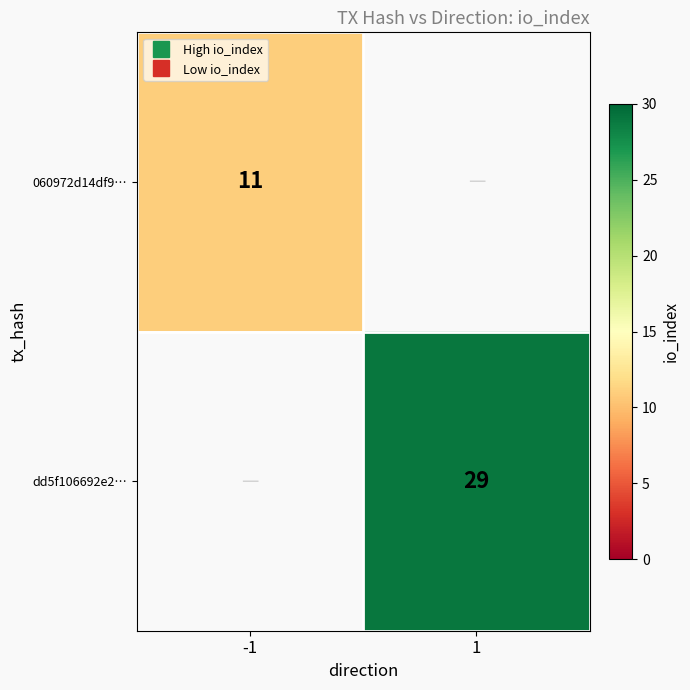

Read the 060972d14df9… value at -1.

11.0